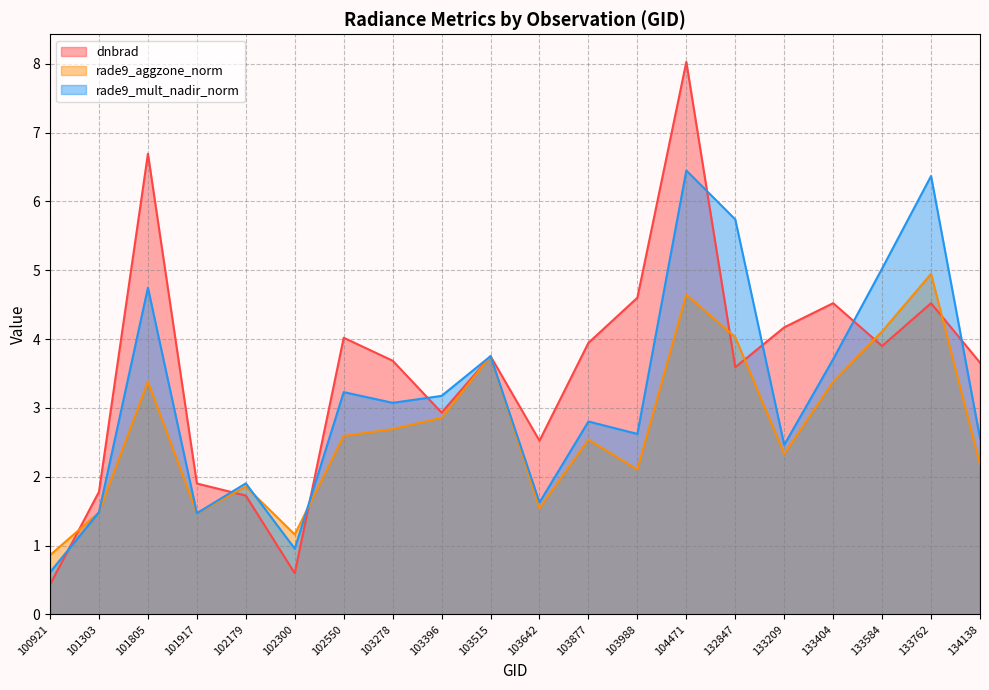

What is the average value of the dnbrad series?

3.5